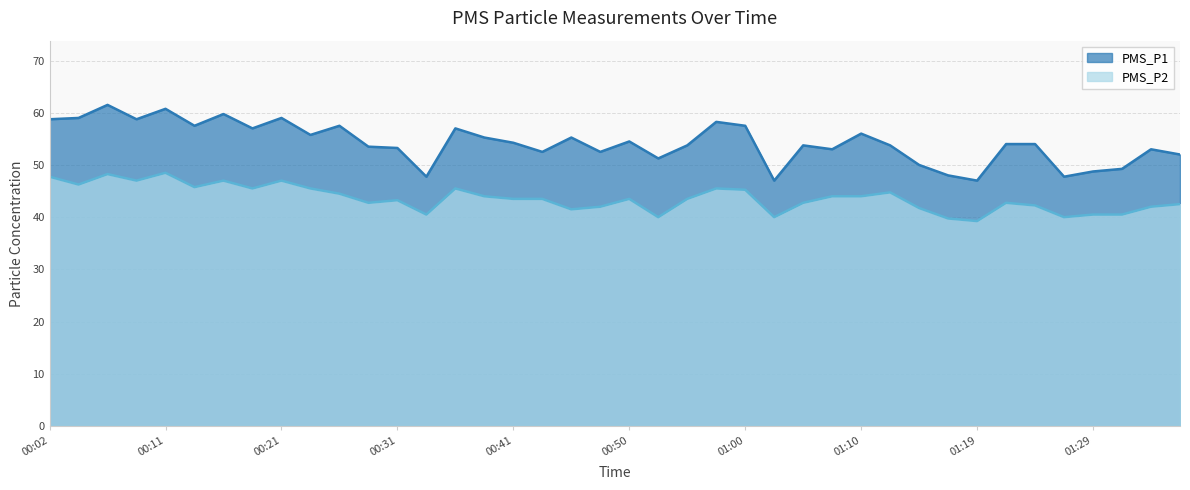

Which category has the lowest value in the PMS_P2 series?

01:19